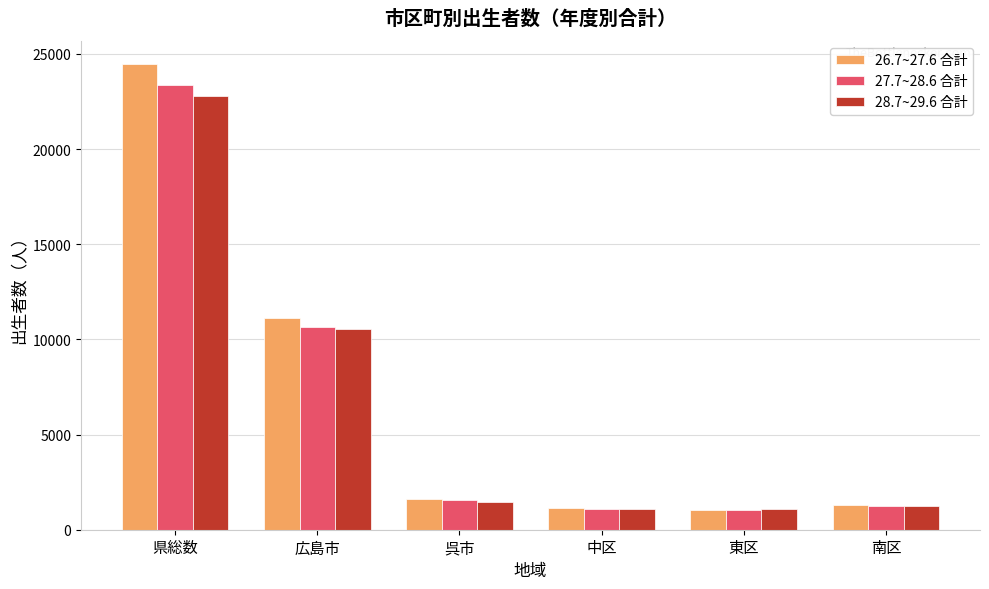

What is the spread (max minus min) of values at 南区?

74